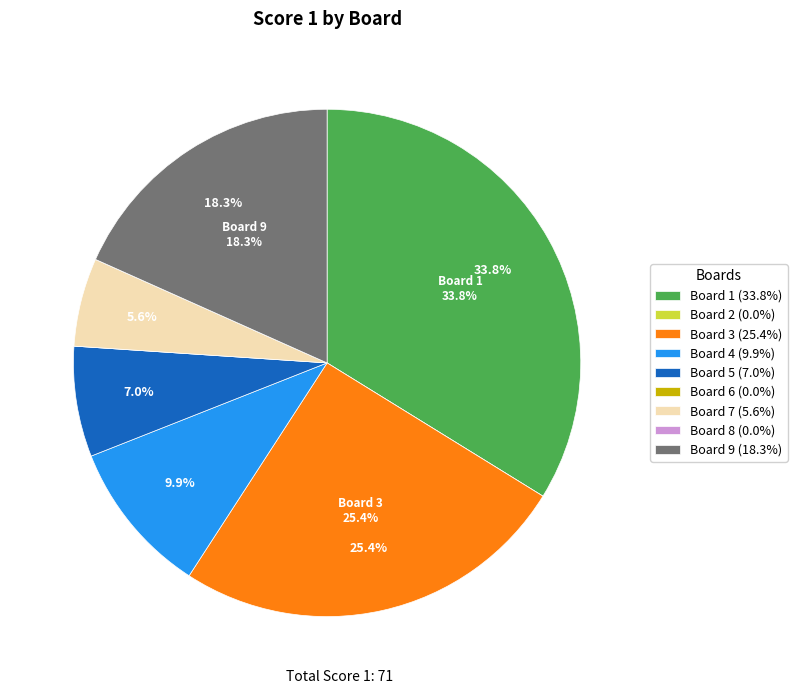

Approximately how many times larger is the value at Board 3 (25.4%) compared to Board 5 (7.0%)?

3.6